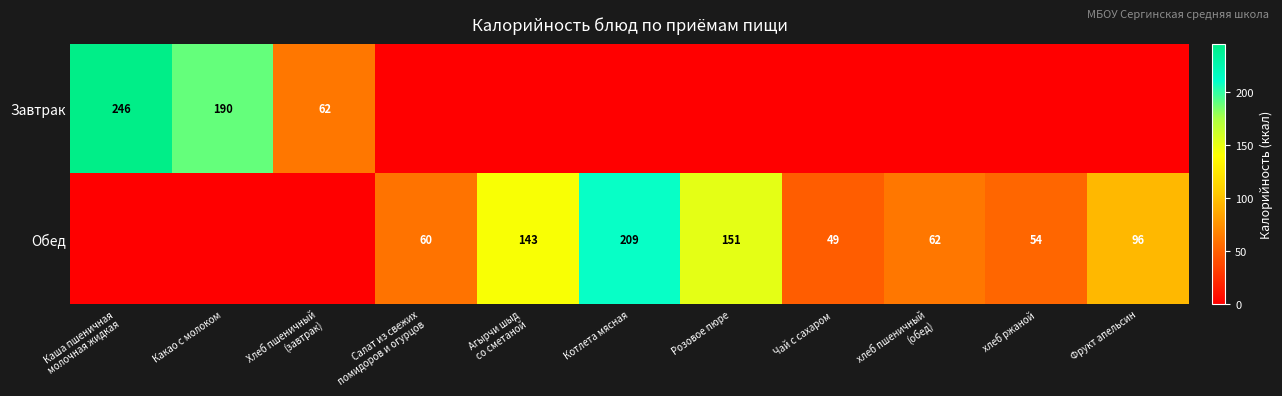

The value of Обед at Каша пшеничная молочная жидкая is 0.0. True or false?

True